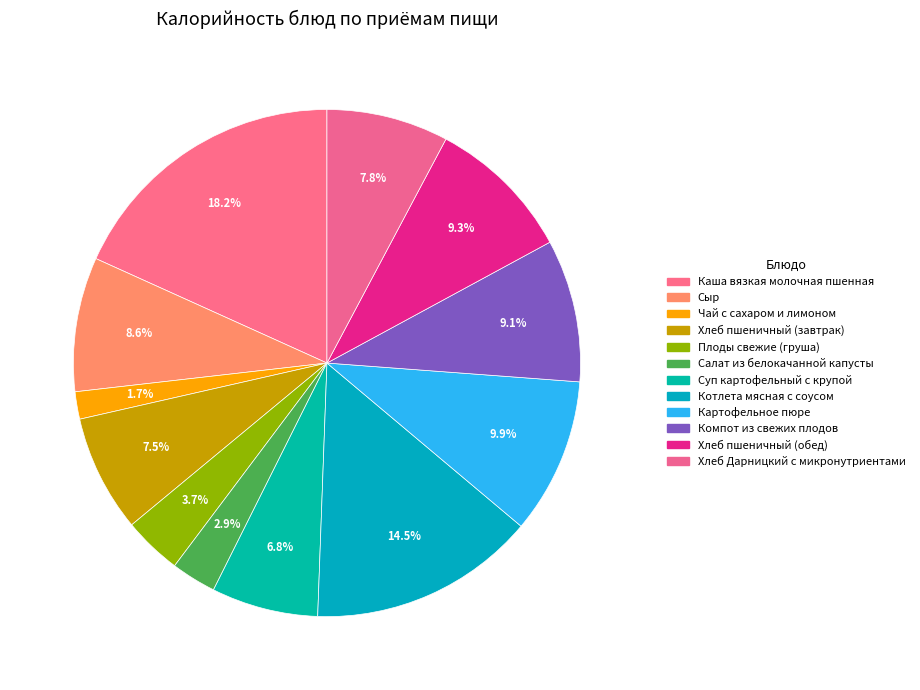

How many slices are in this pie chart?

12